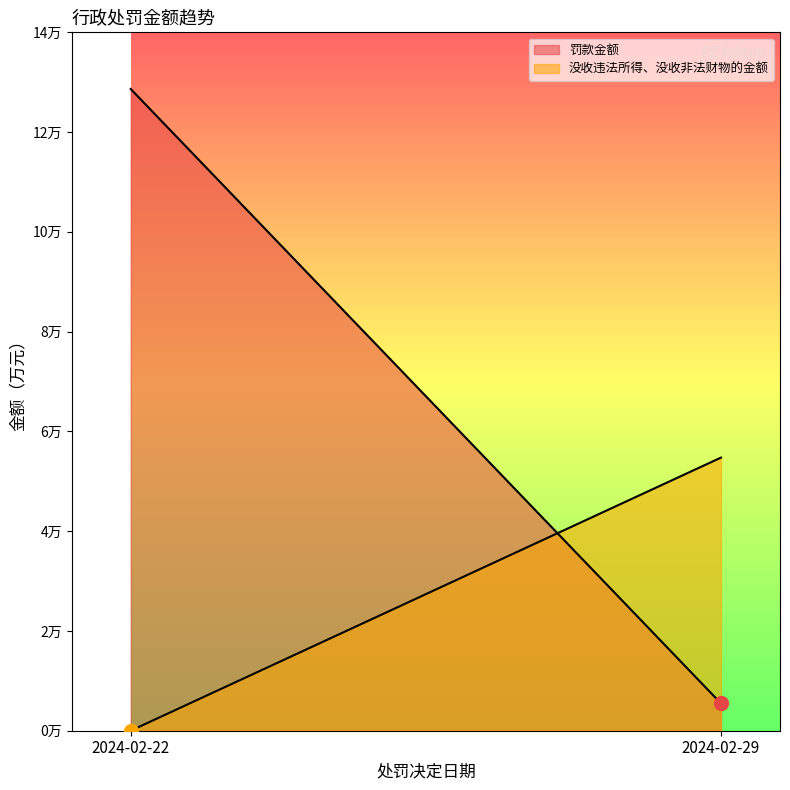

Where does the 罚款金额 series first go above 12?

2024-02-22